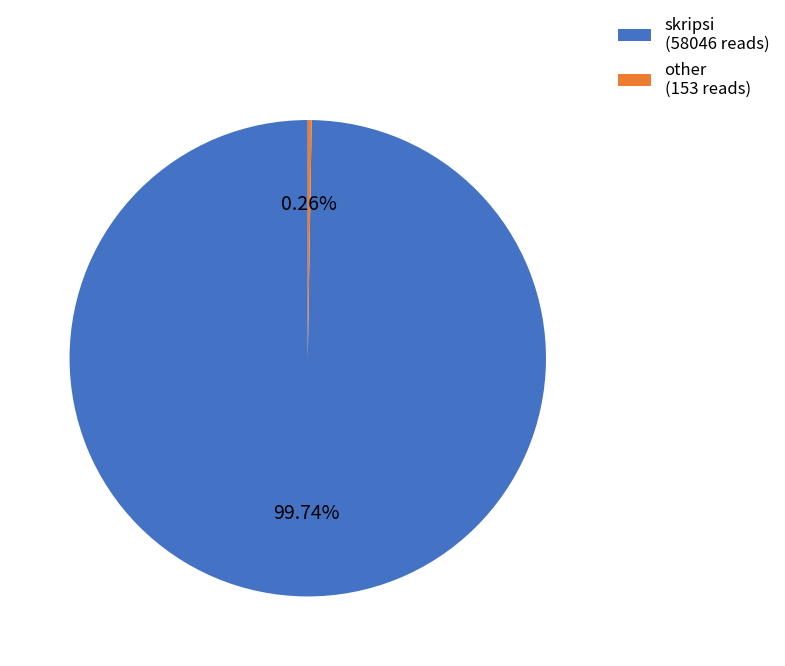

Does any single category account for the majority?

Yes